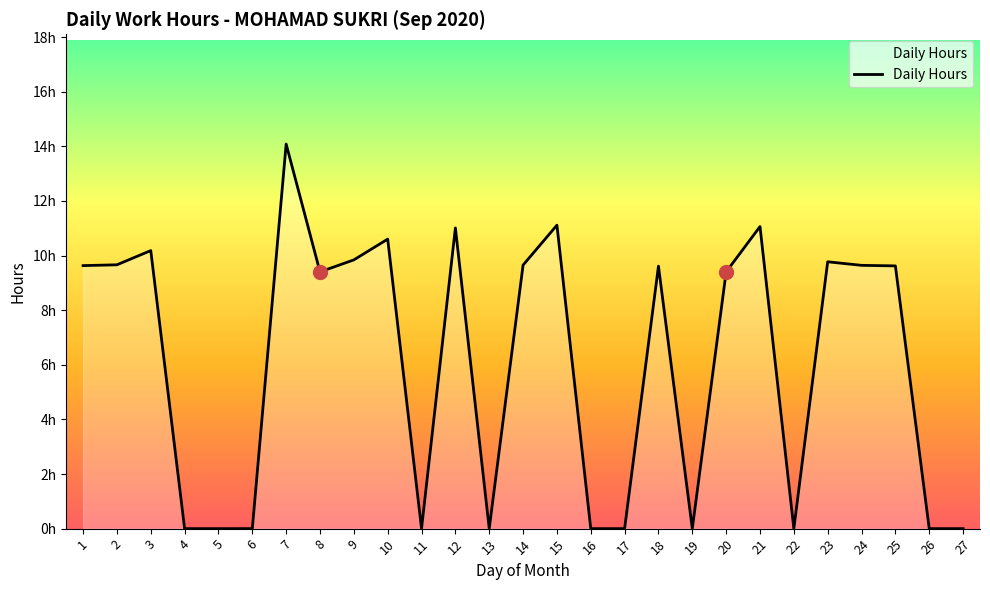

Which category has the highest value across all series?

7